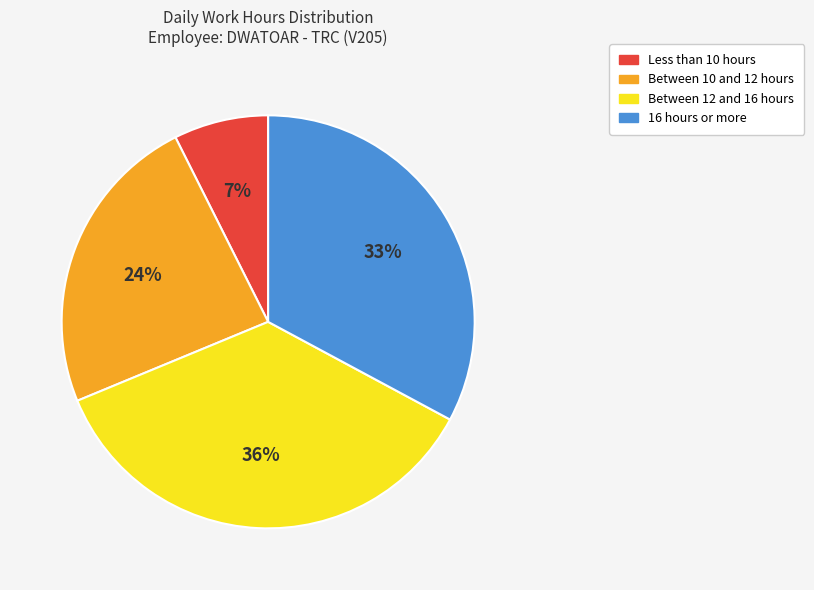

Does any single category account for the majority?

No